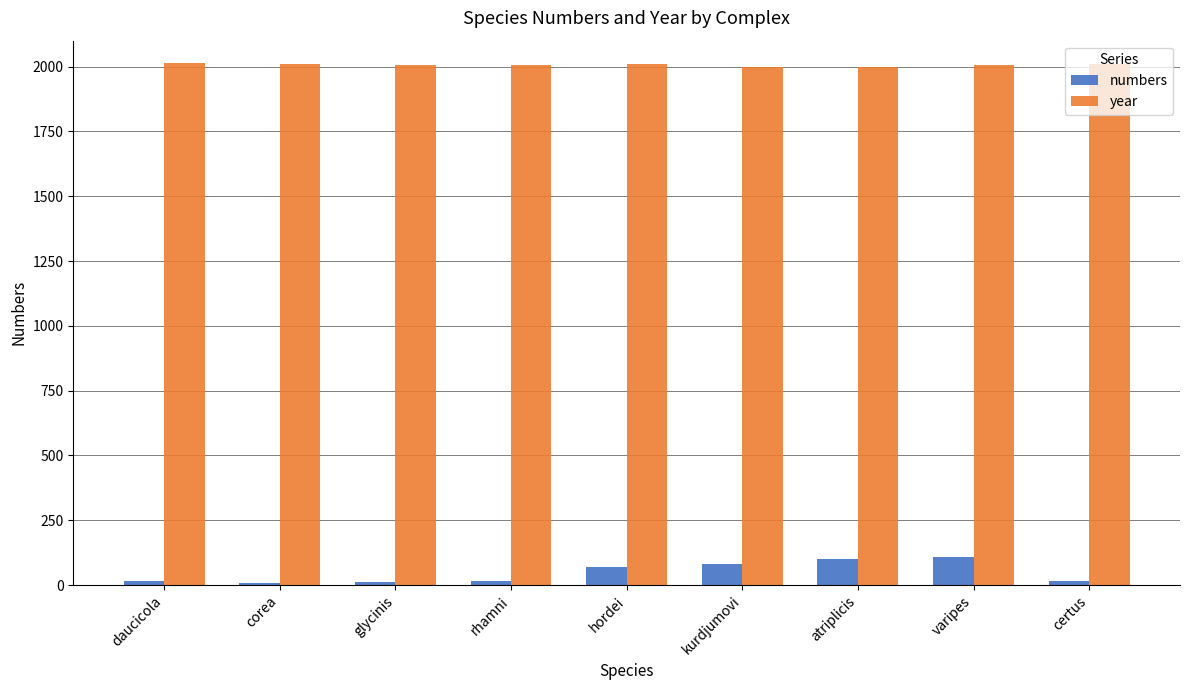

Count the number of data series in this chart.

2